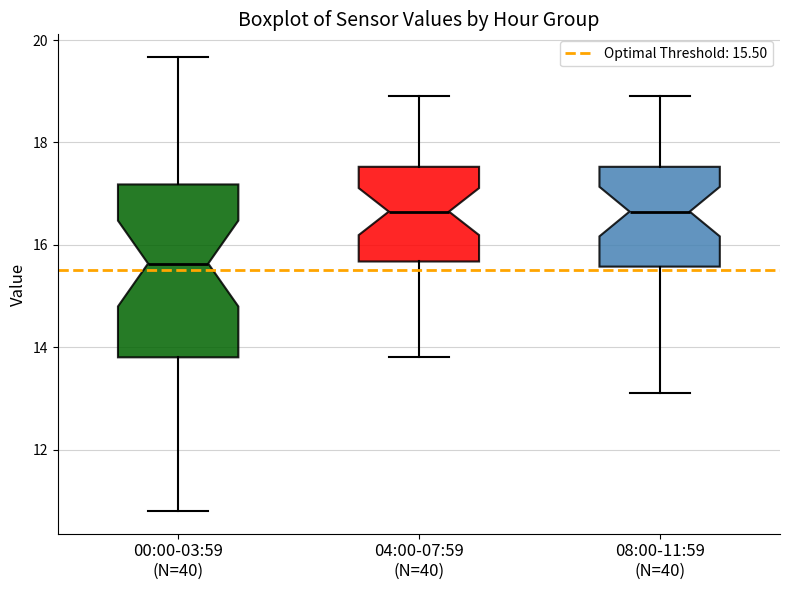

Where is the lower edge of the box for 04:00-07:59 (N=40) on the y-axis? The values are not printed on the chart, so give them approximately, as read against the axis.

15.6